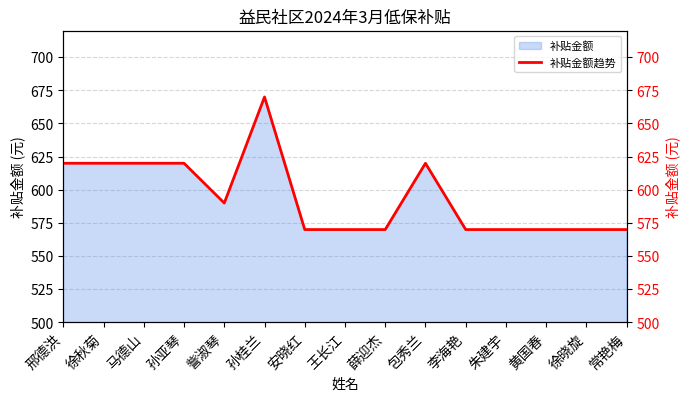

Where is the first local maximum?

孙桂兰